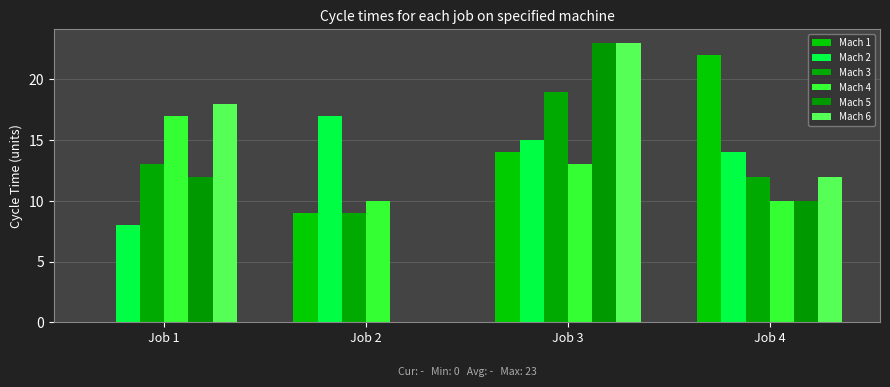

Reading left to right, transcribe all the data shown in this chart.

Mach 1: Job 1=0	Job 2=9	Job 3=14	Job 4=22
Mach 2: Job 1=8	Job 2=17	Job 3=15	Job 4=14
Mach 3: Job 1=13	Job 2=9	Job 3=19	Job 4=12
Mach 4: Job 1=17	Job 2=10	Job 3=13	Job 4=10
Mach 5: Job 1=12	Job 2=0	Job 3=23	Job 4=10
Mach 6: Job 1=18	Job 2=0	Job 3=23	Job 4=12